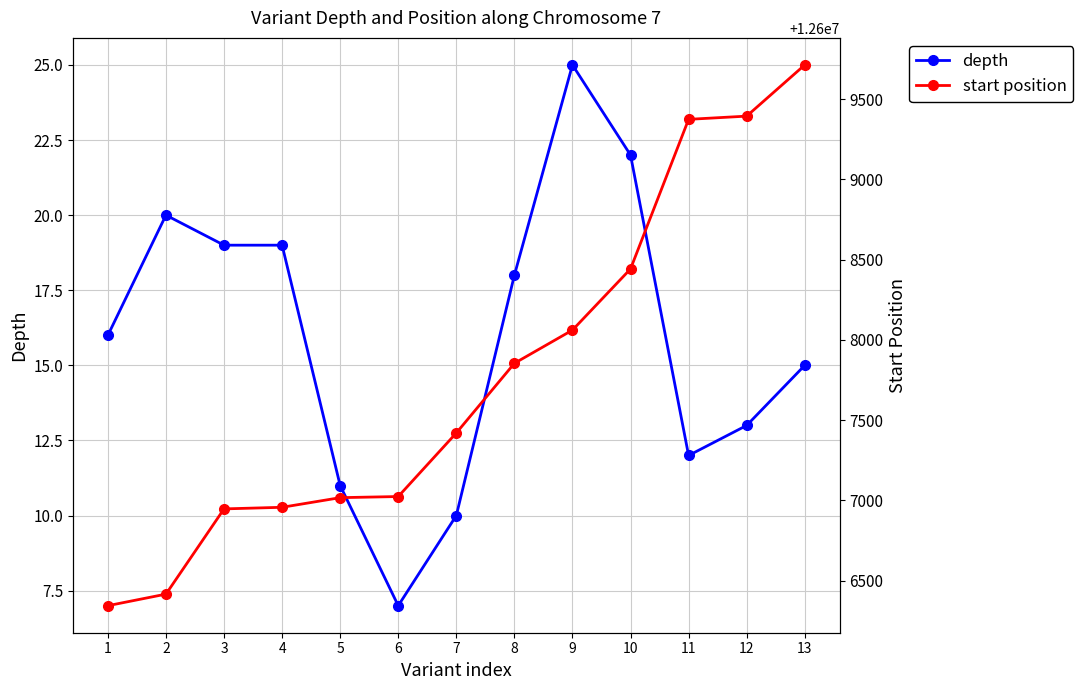

What is the total value across all series at 8?

12607872